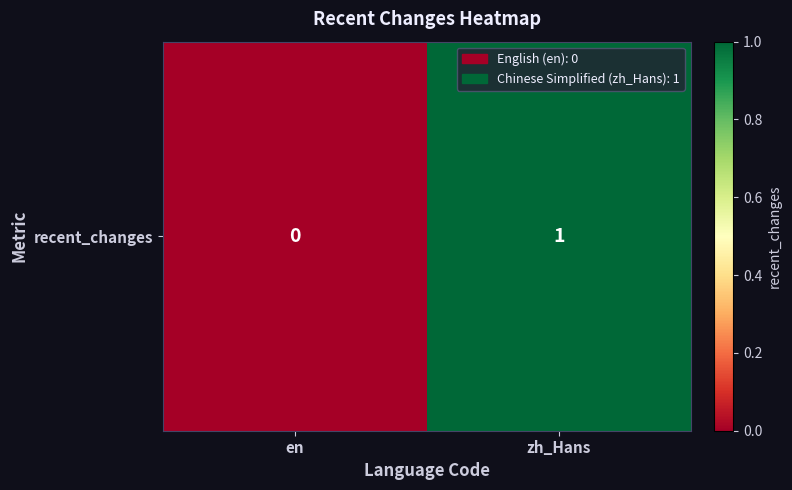

Rank the categories by value from lowest to highest.

en, zh_Hans